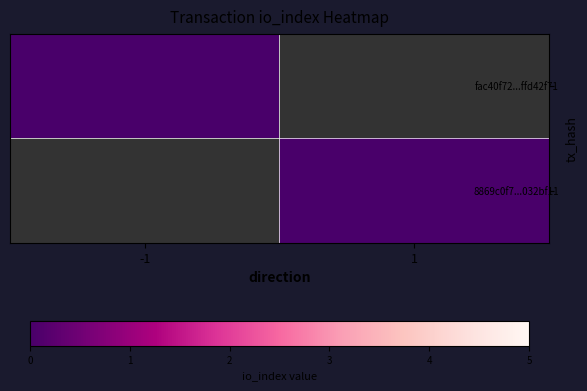

What is the highest value of the 8869c0f7...032bf11 series?

1.0